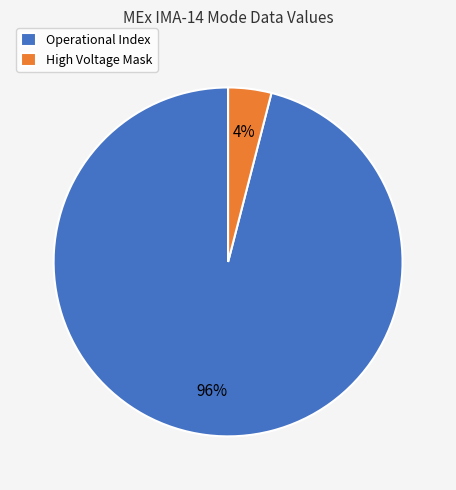

Which slice is the smallest?

High Voltage Mask